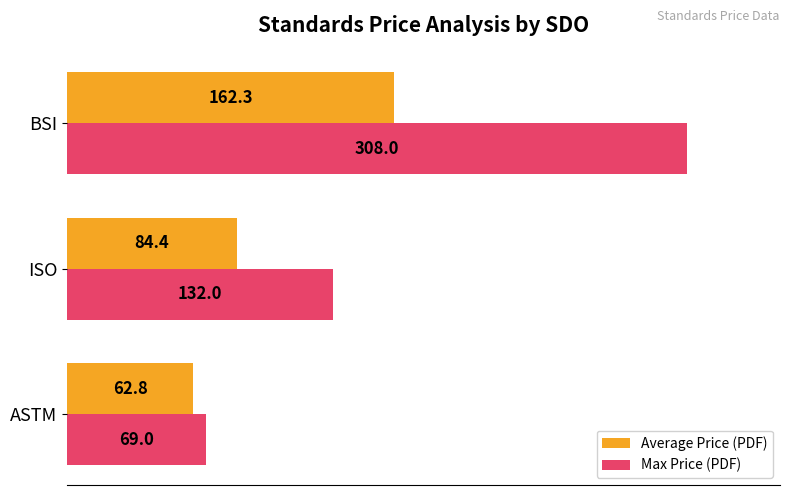

Read the Max Price (PDF) value at ISO.

132.0